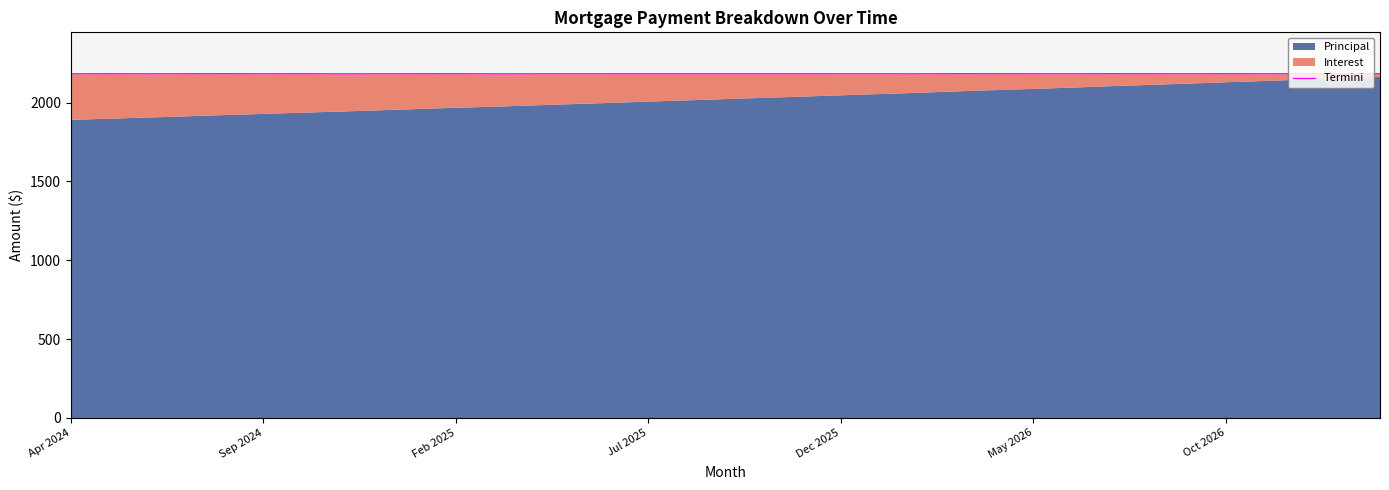

What is the difference between the values at 21 and 30?

0.5